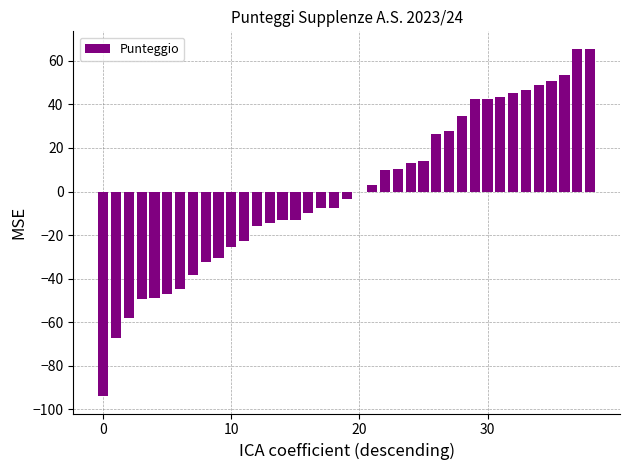

What is the maximum value shown in the chart?

65.6